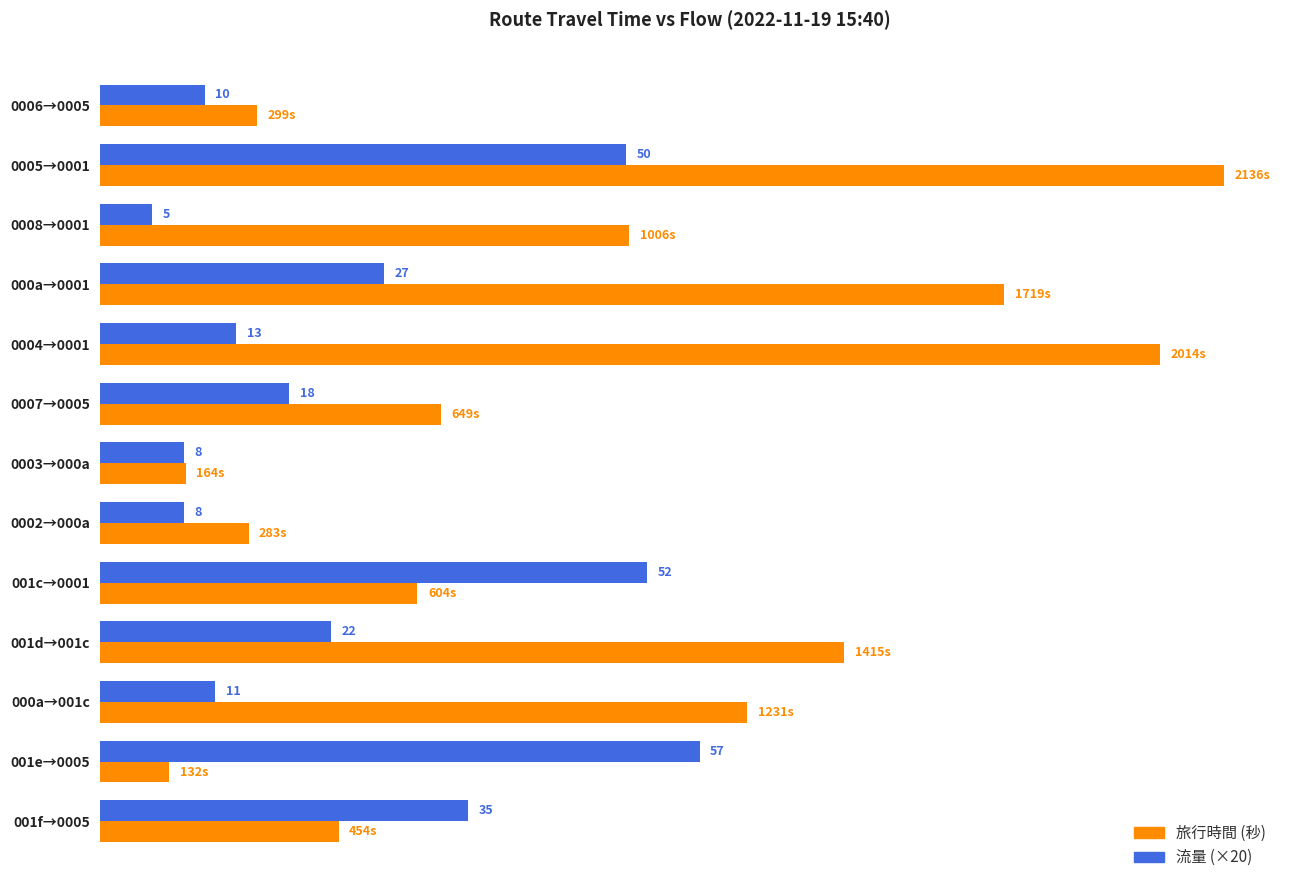

What are all the series names shown in the legend?

旅行時間 (秒), 流量 (×20)